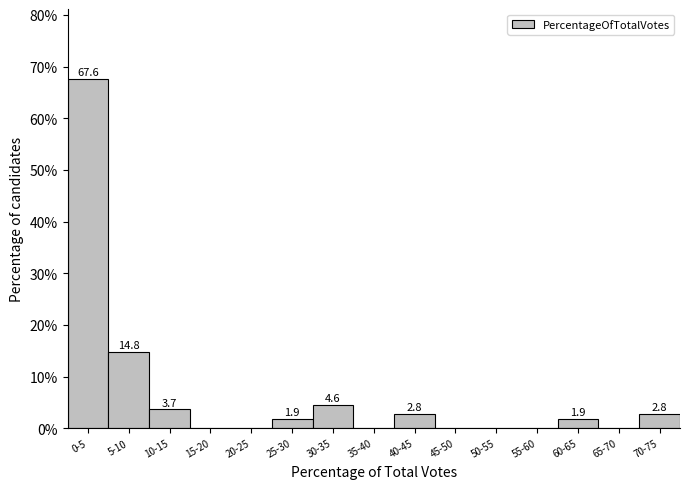

Reading left to right, list all the values displayed in this chart.

0-5=67.6	5-10=14.8	10-15=3.7	15-20=0.0	20-25=0.0	25-30=1.9	30-35=4.6	35-40=0.0	40-45=2.8	45-50=0.0	50-55=0.0	55-60=0.0	60-65=1.9	65-70=0.0	70-75=2.8